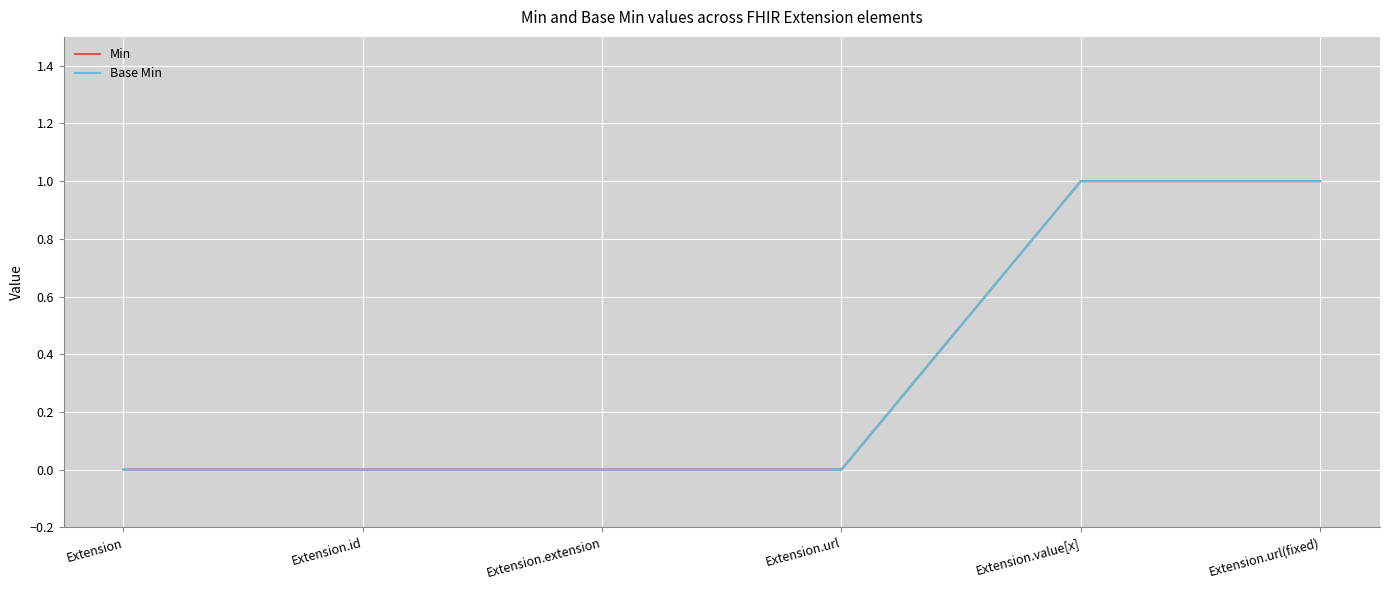

Does the chart display data point markers on the line(s)?

No